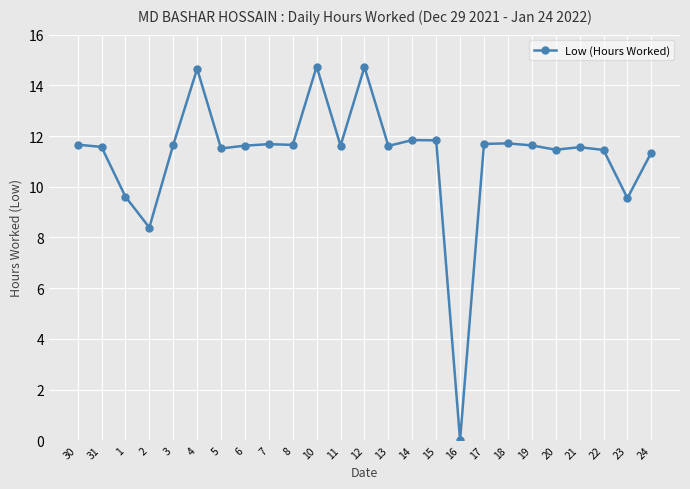

Does the chart have visible grid lines?

Yes